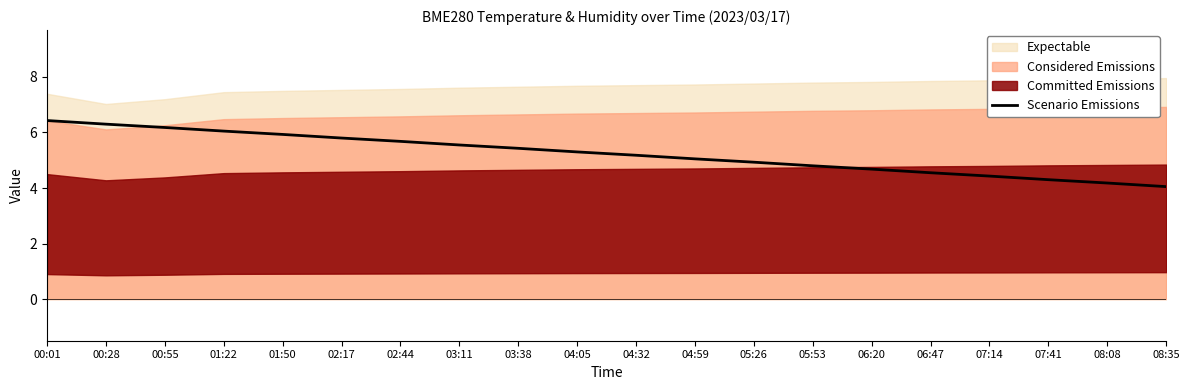

What is the maximum value for Scenario Emissions?

6.4